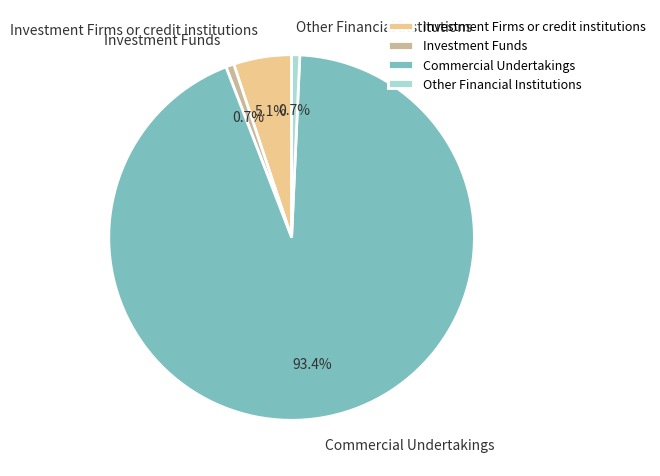

Combined, do Commercial Undertakings and Investment Firms or credit institutions account for over 50%?

Yes